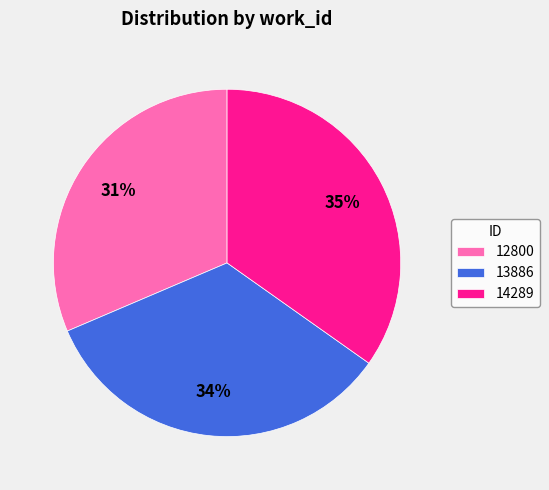

Which category has the biggest portion of the pie?

14289